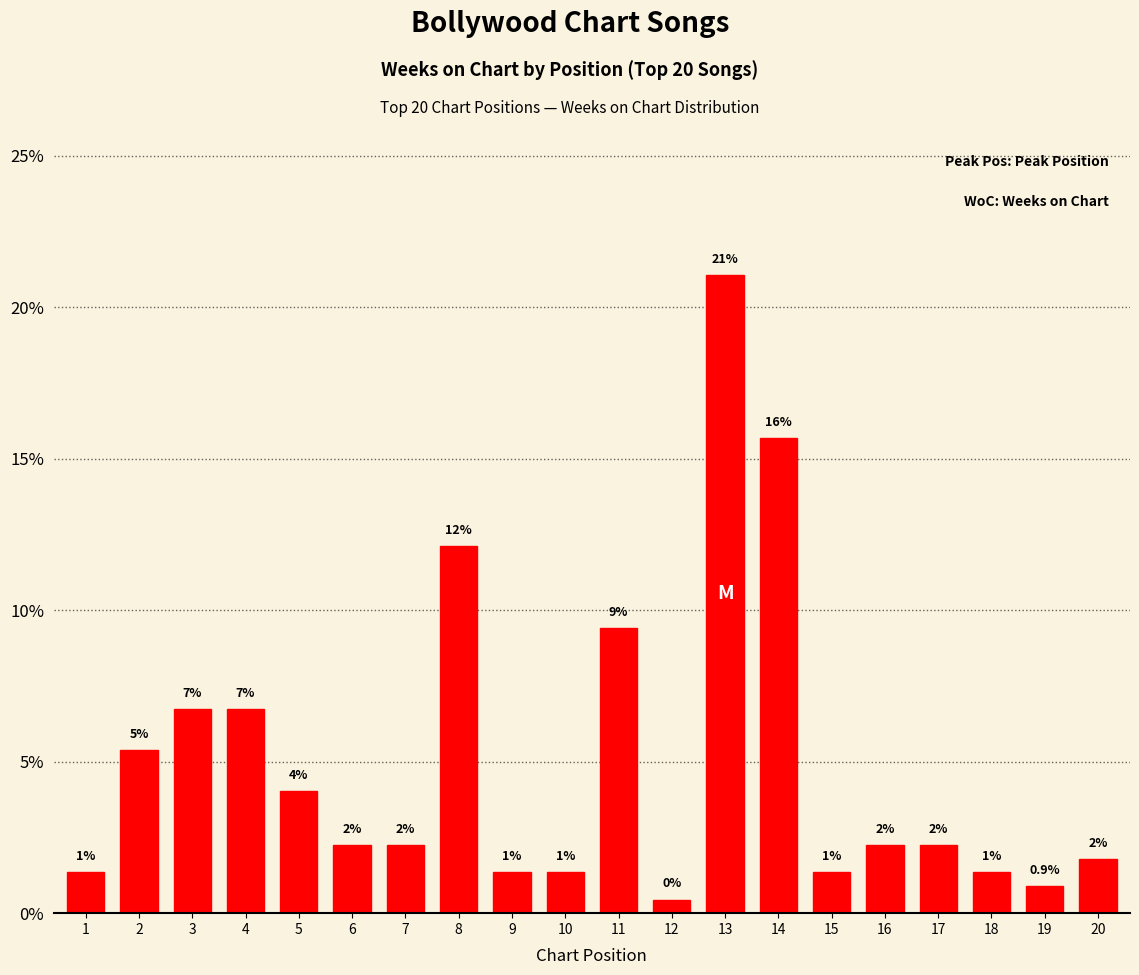

Between 11 and 1, which is larger?

11